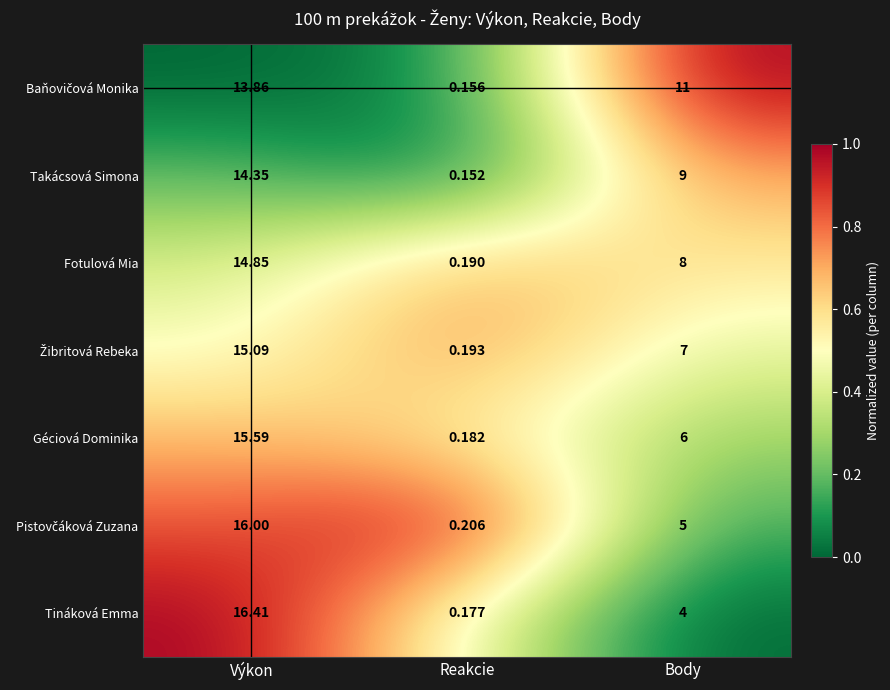

Between Výkon and Reakcie, which series saw the biggest shift?

Tináková Emma